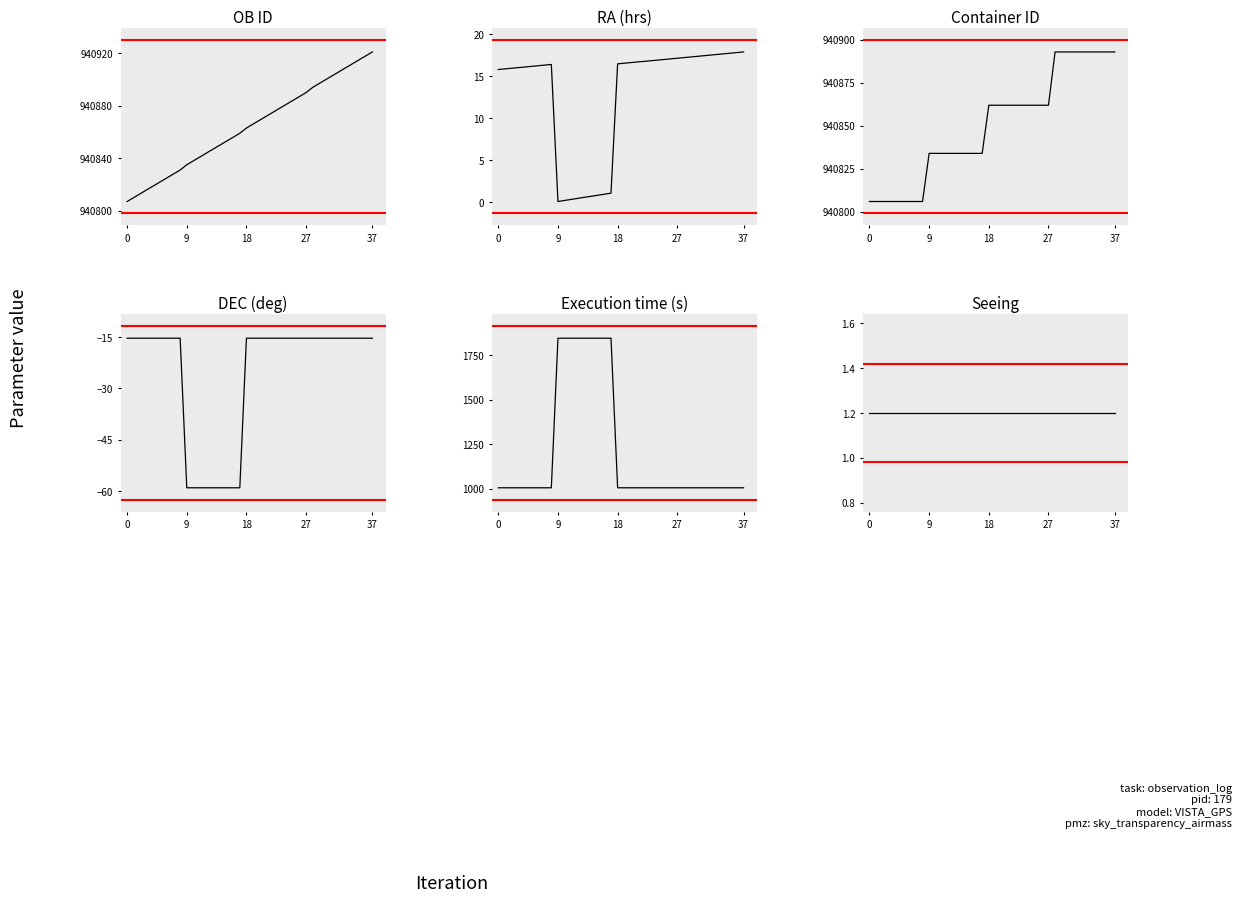

What is the label of the 24th point from the left?

23